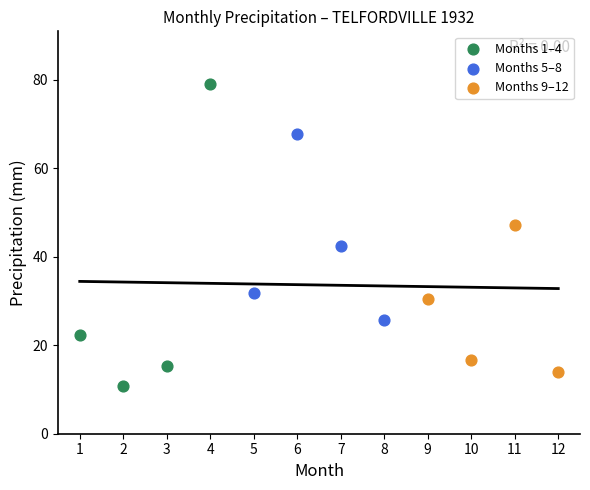

Which series has the largest Y range (max minus min)?

Months 1–4